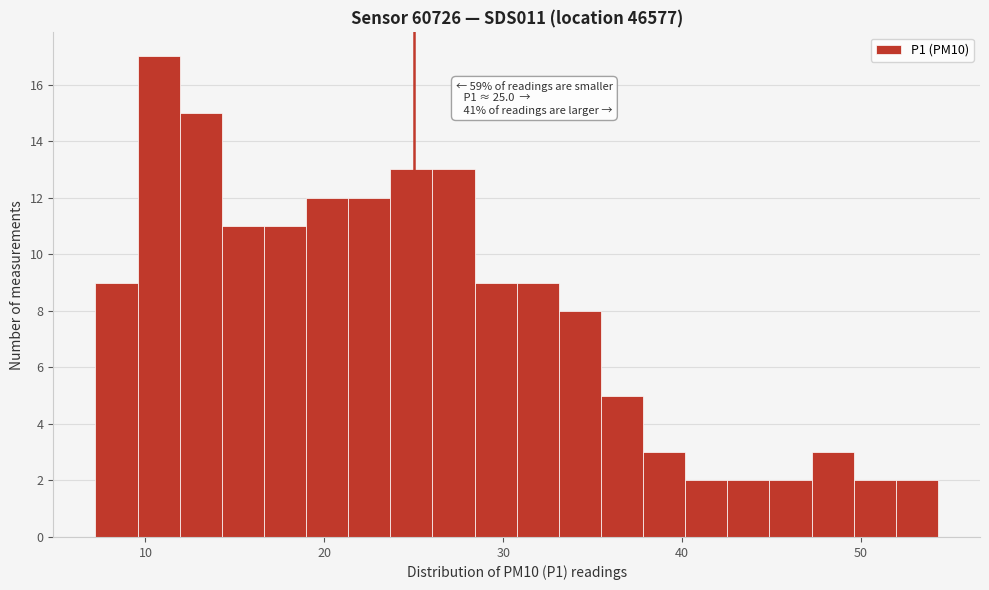

Around what value on the x-axis is the tallest bar? Give the approximate position of its centre, as read against the axis.

11